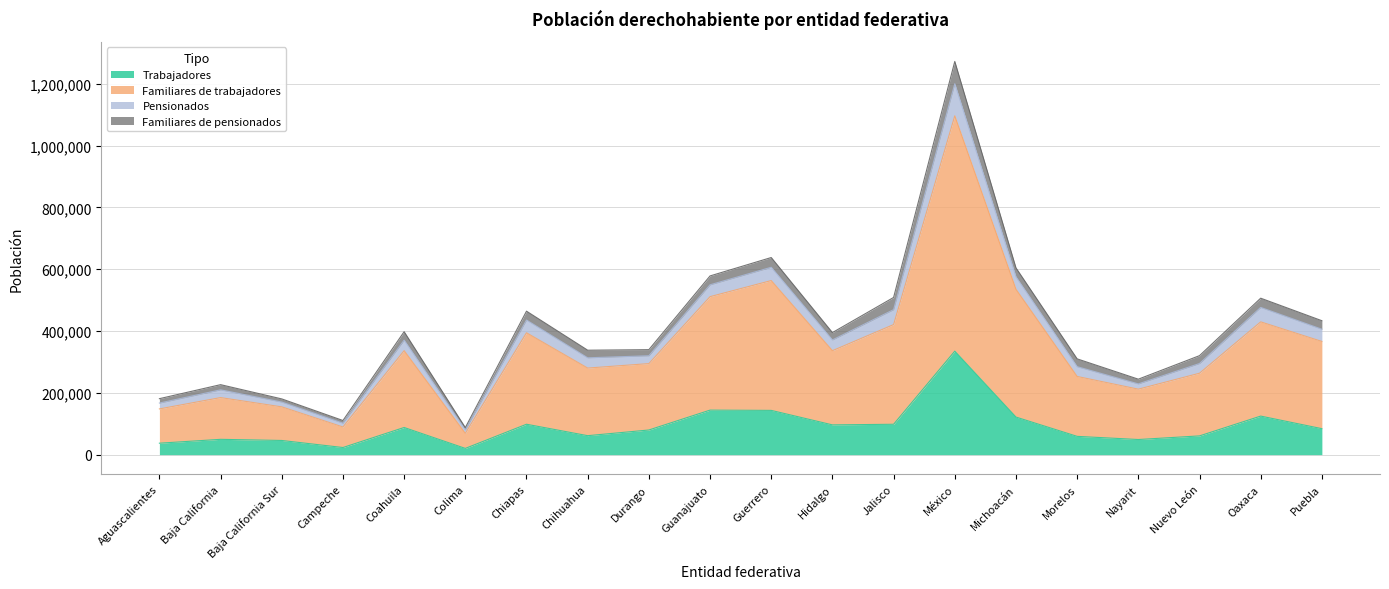

What is the difference between the Familiares de trabajadores values at Puebla and Durango?

71657